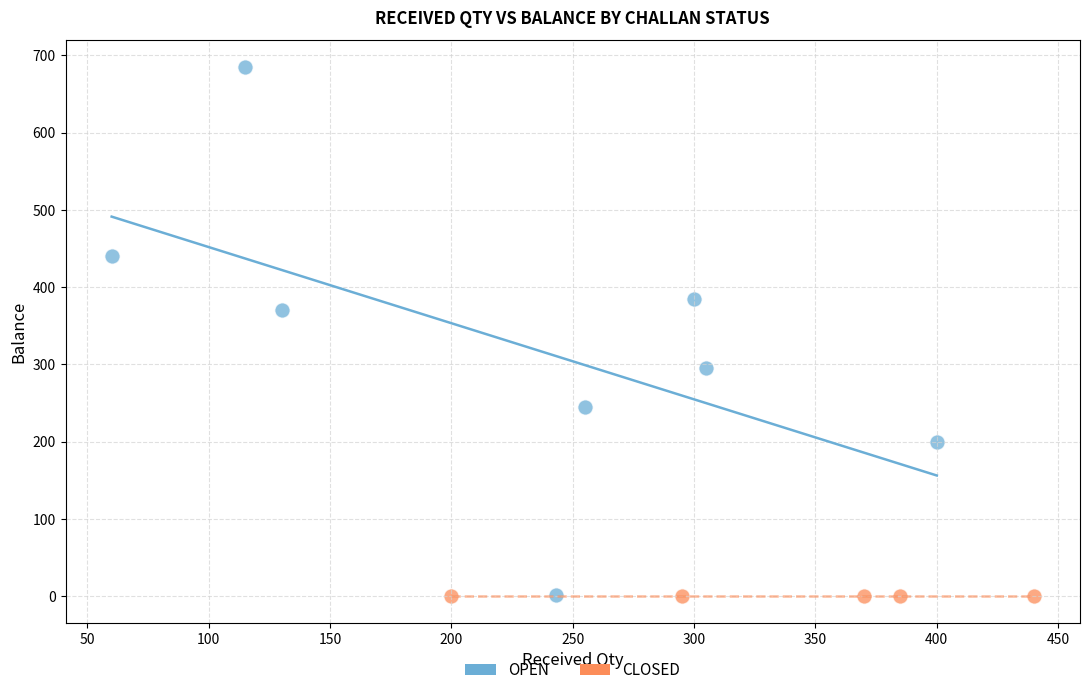

Which series reaches the maximum Y coordinate?

OPEN